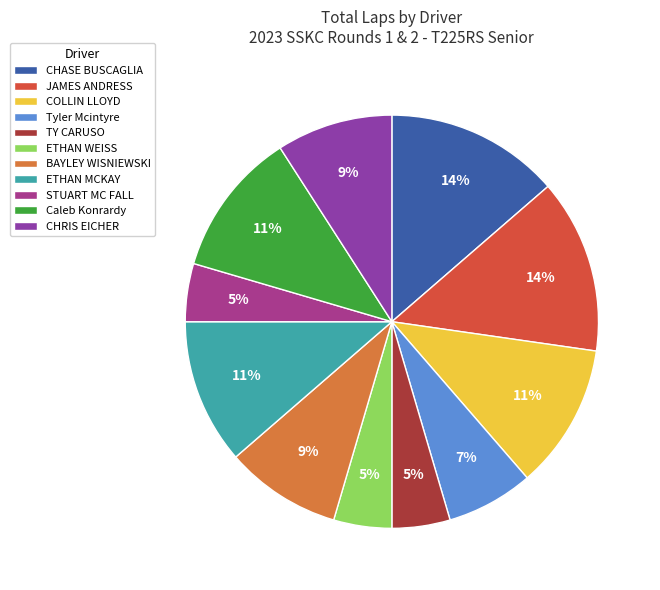

To the nearest percent, what is the difference between the largest and smallest slice percentages?

9%